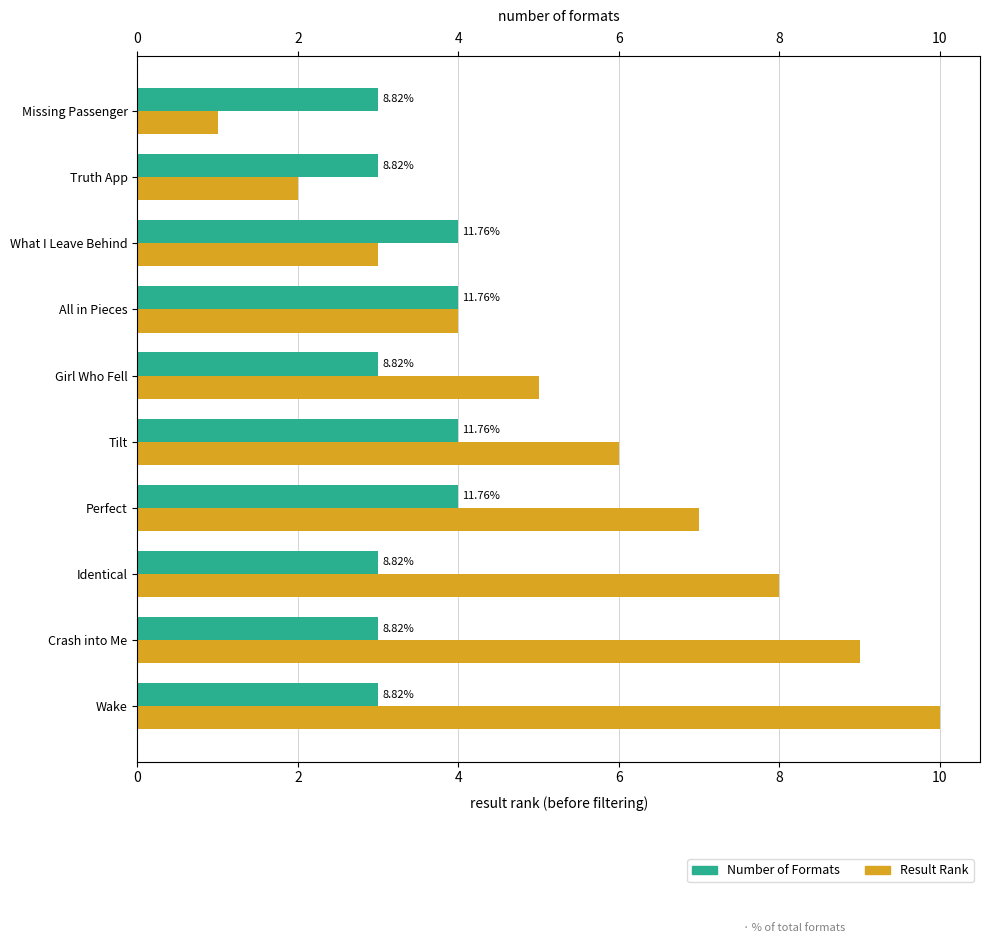

What is the value of the Result Rank bar at the 7th from the left?

7